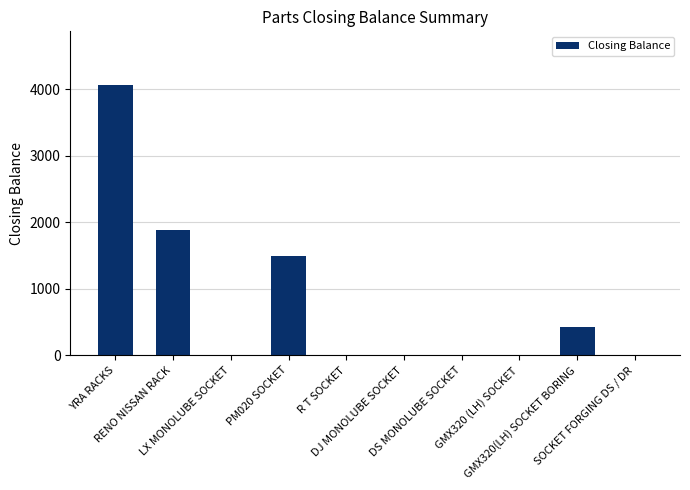

True or false: the data shows 0 at SOCKET FORGING DS / DR.

True